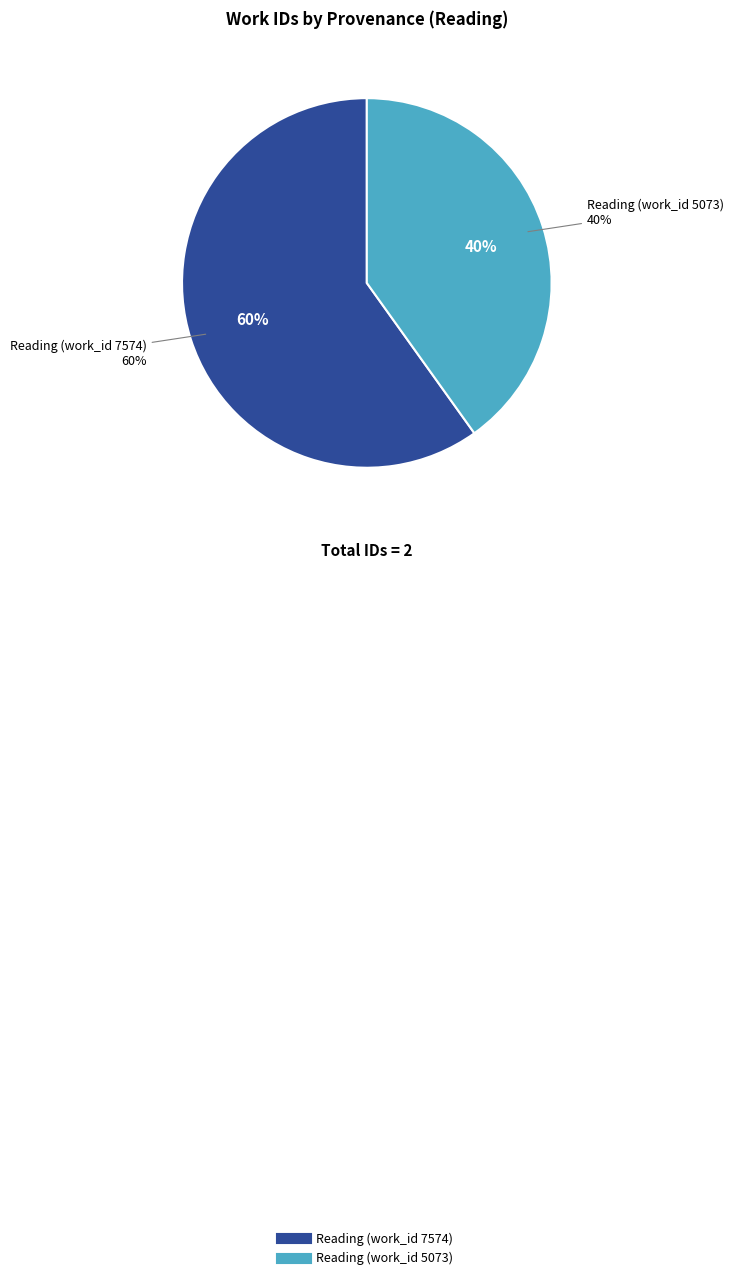

How many segments does this pie chart have?

2